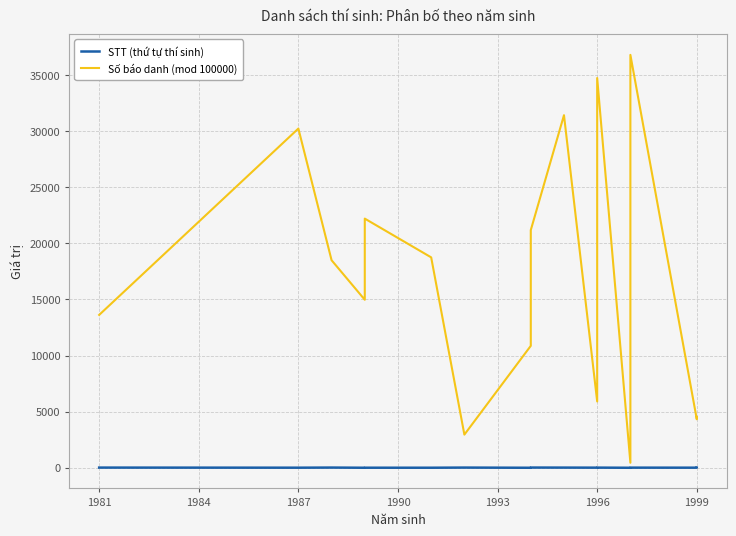

What are all the series names shown in the legend?

STT (thứ tự thí sinh), Số báo danh (mod 100000)